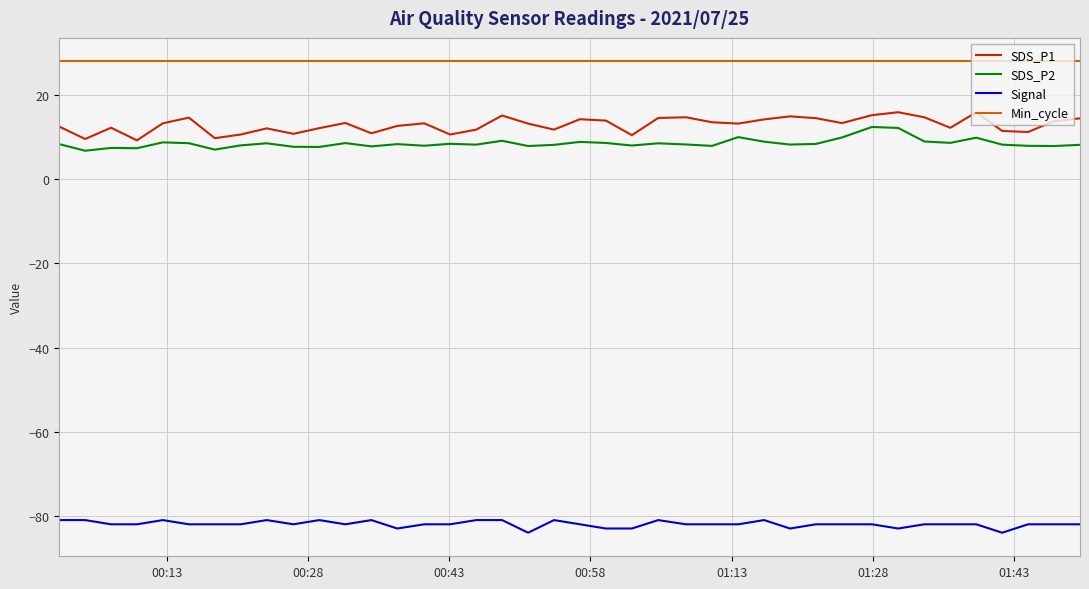

True or false: Min_cycle and SDS_P2 cross at least once.

False